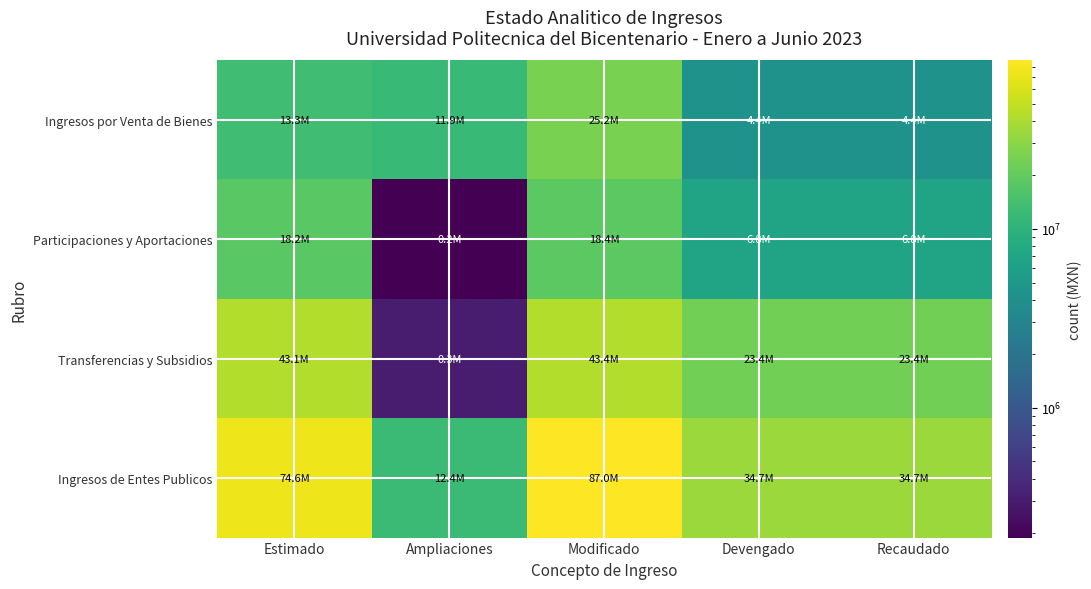

At how many categories does at least one series exceed 34902372?

2